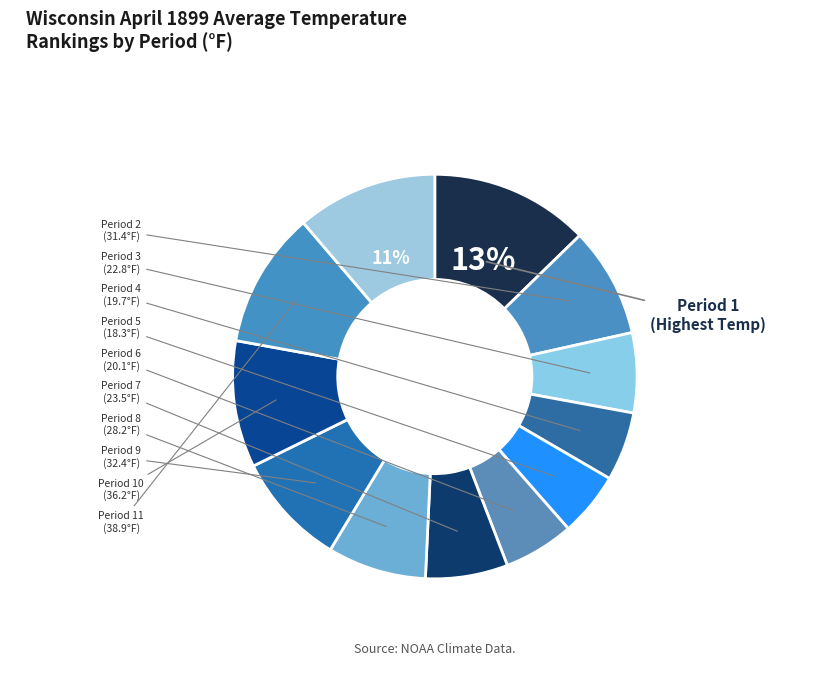

How many slices are in this pie chart?

12